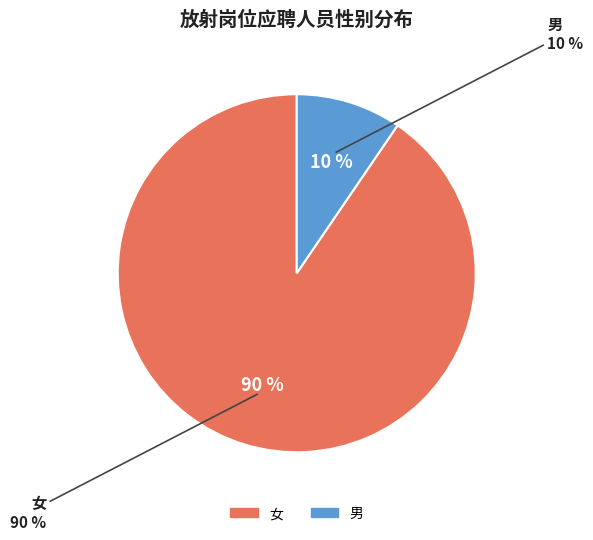

Which slice is the largest?

女